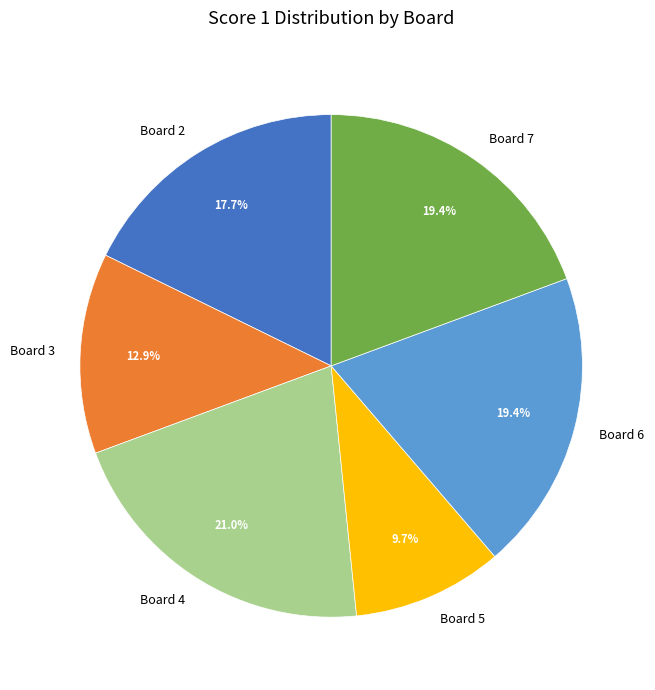

To the nearest percent, what percentage of the pie is Board 7?

19%